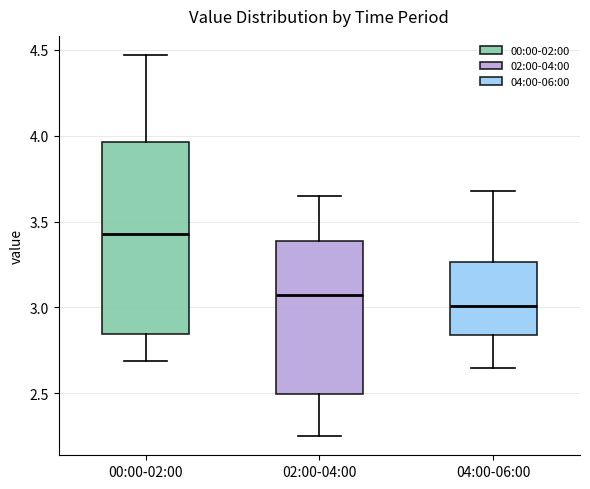

Which box has the lowest median line?

04:00-06:00